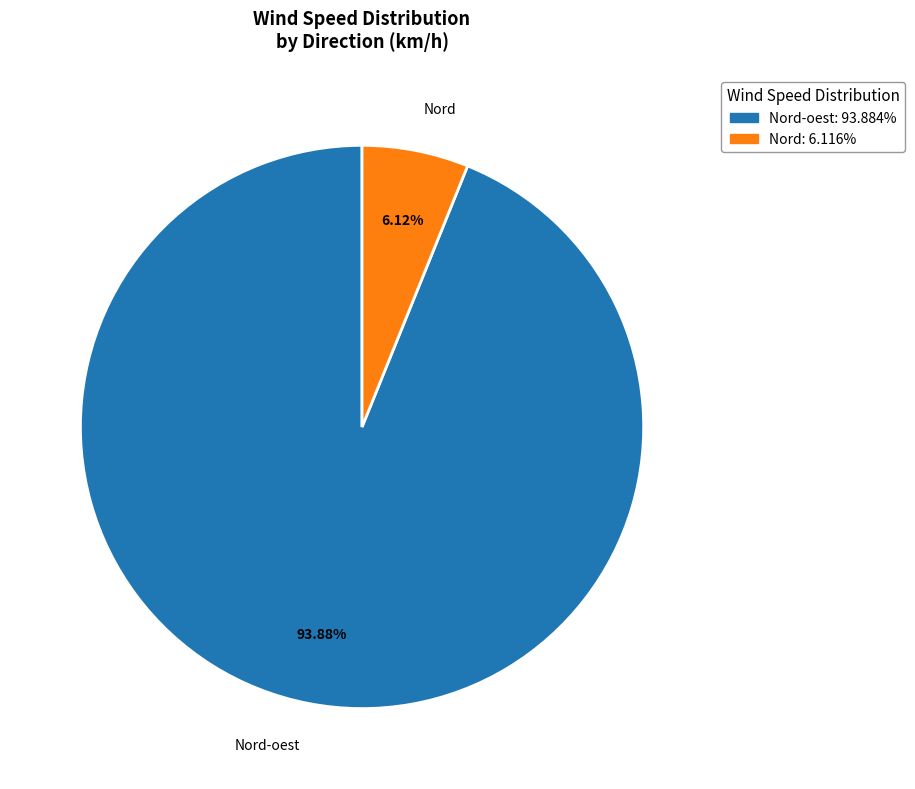

How many segments does this pie chart have?

2